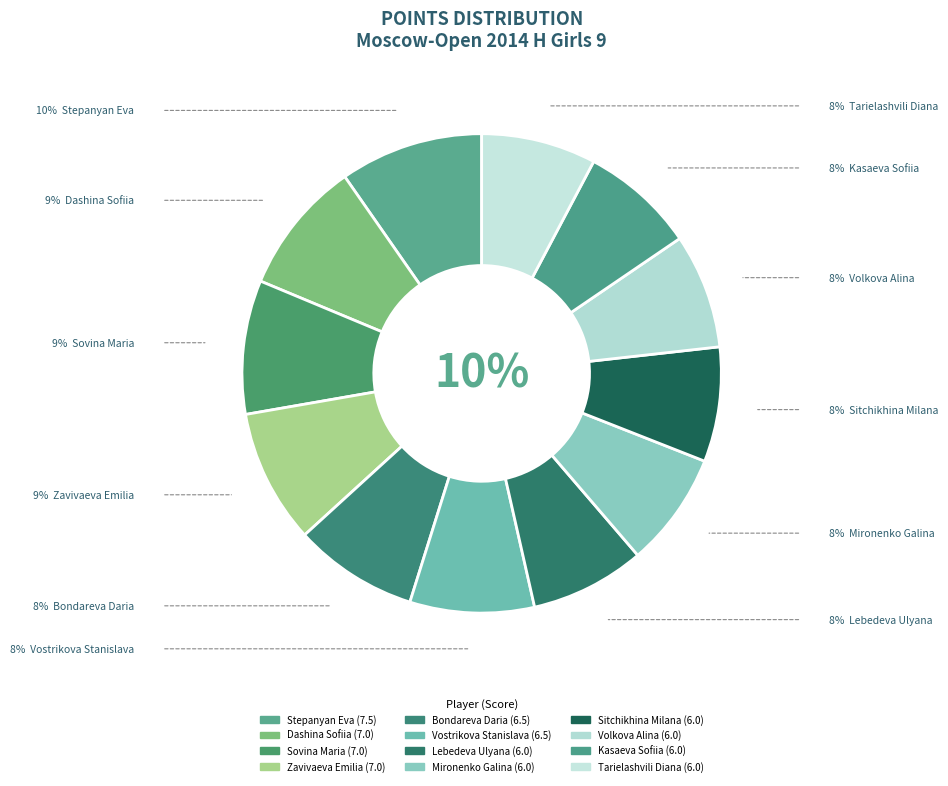

To the nearest percent, what is the combined percentage of Sitchikhina Milana and Zavivaeva Emilia?

17%